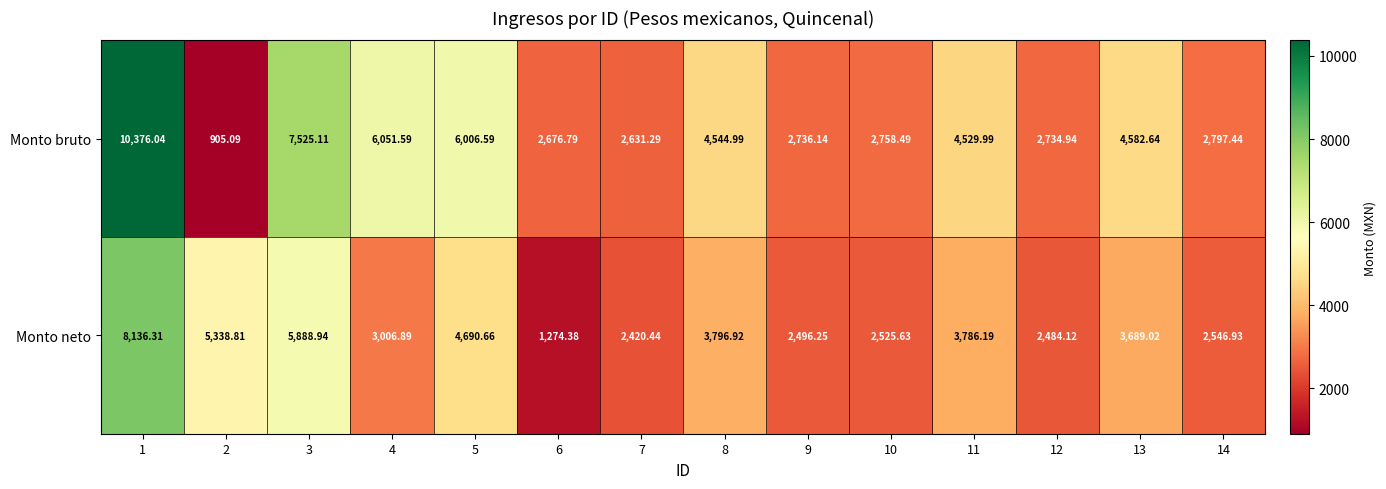

What is the greatest value displayed?

10376.0